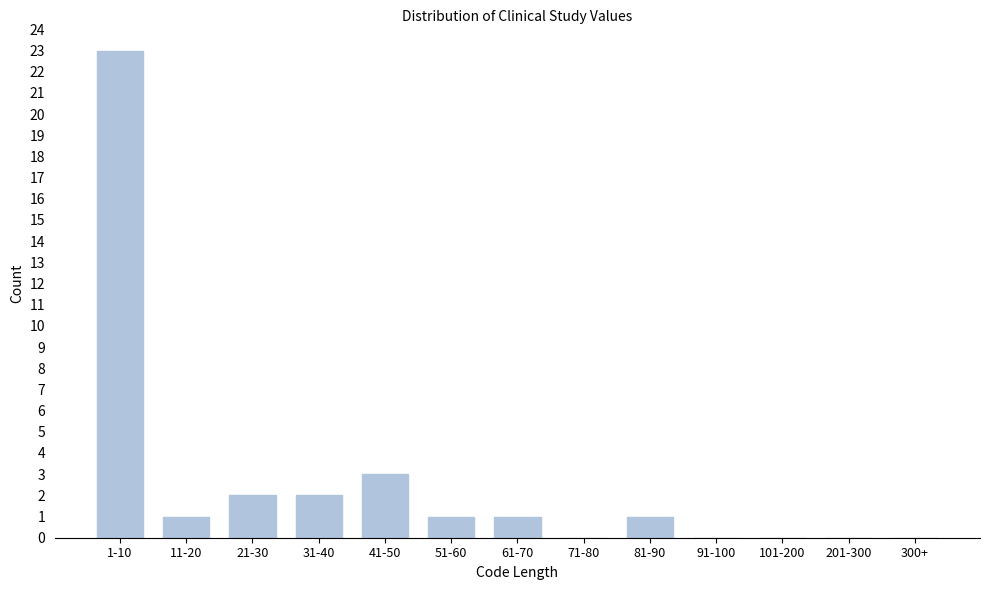

Reading left to right, extract all data points from this chart.

1-10=23	11-20=1	21-30=2	31-40=2	41-50=3	51-60=1	61-70=1	71-80=0	81-90=1	91-100=0	101-200=0	201-300=0	300+=0